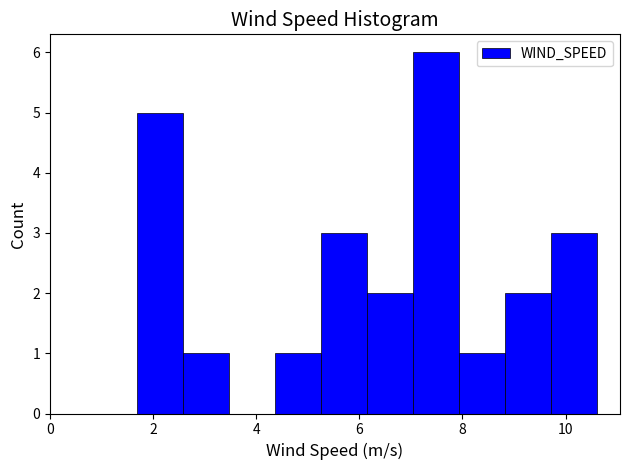

Which range on the x-axis has the tallest bar?

7.0 to 8.0